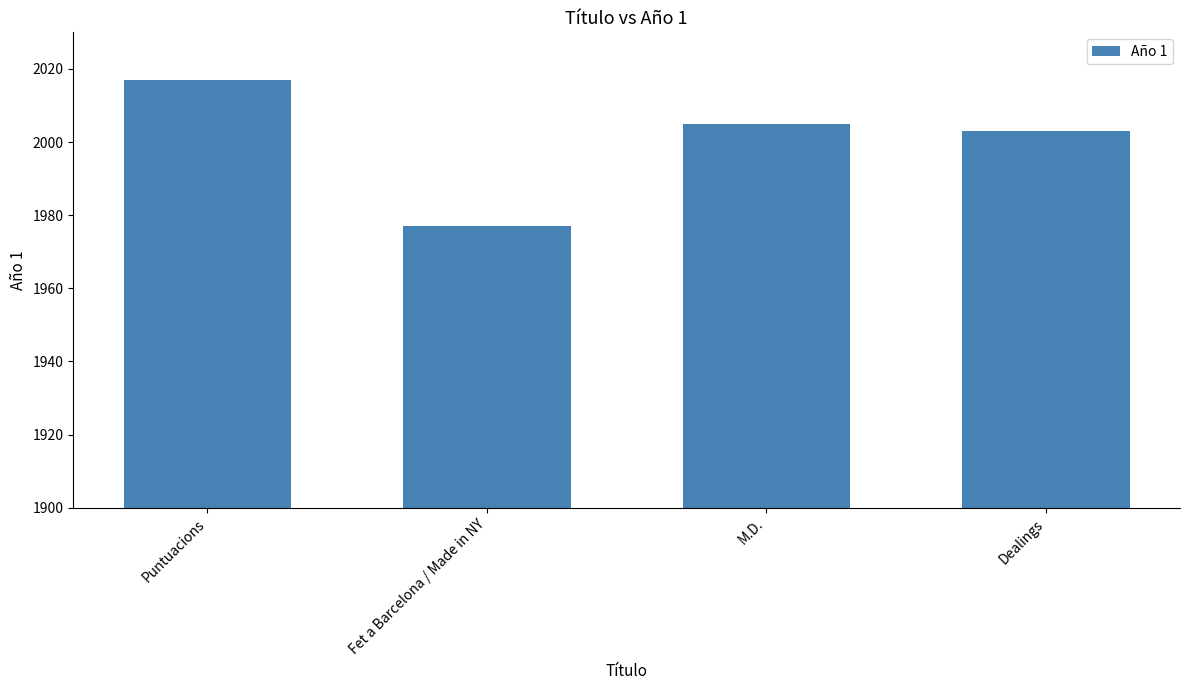

Where is the data nearest to the value 1997?

Dealings